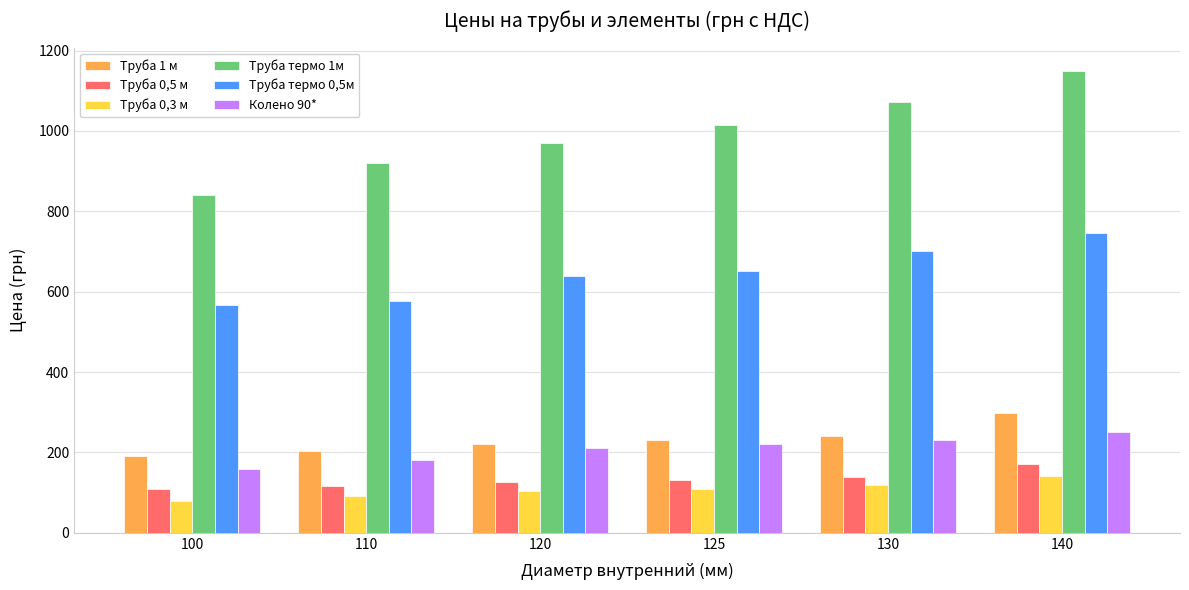

Rank the series by their maximum value, from highest to lowest.

Труба термо 1м, Труба термо 0,5м, Труба 1 м, Колено 90*, Труба 0,5 м, Труба 0,3 м